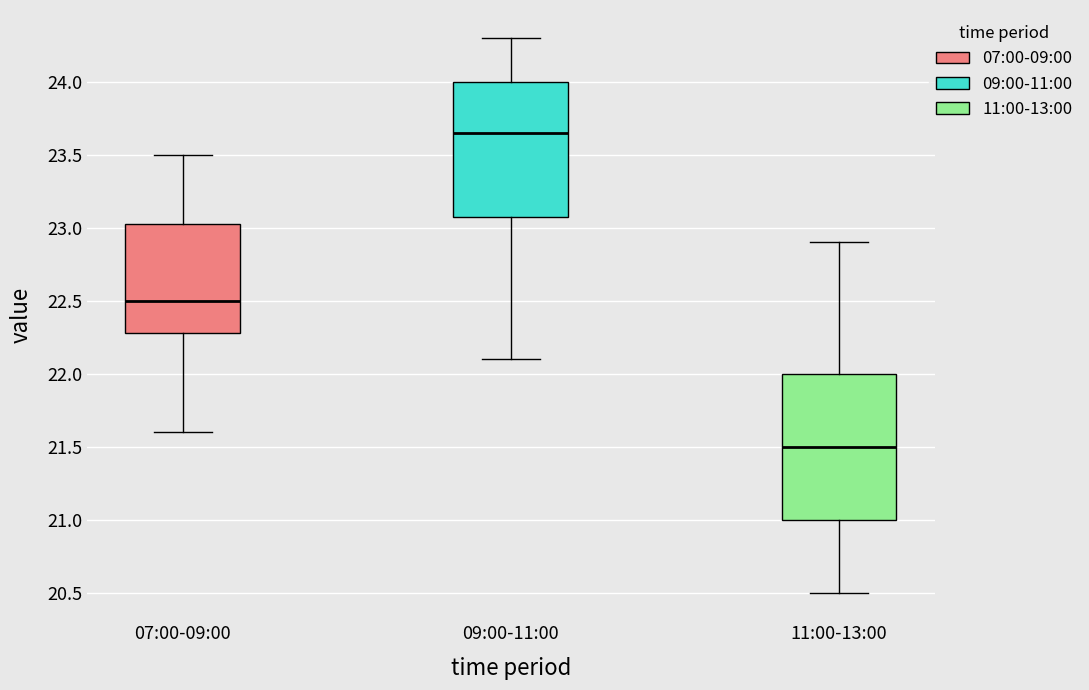

Which box's median line is the lowest?

11:00-13:00